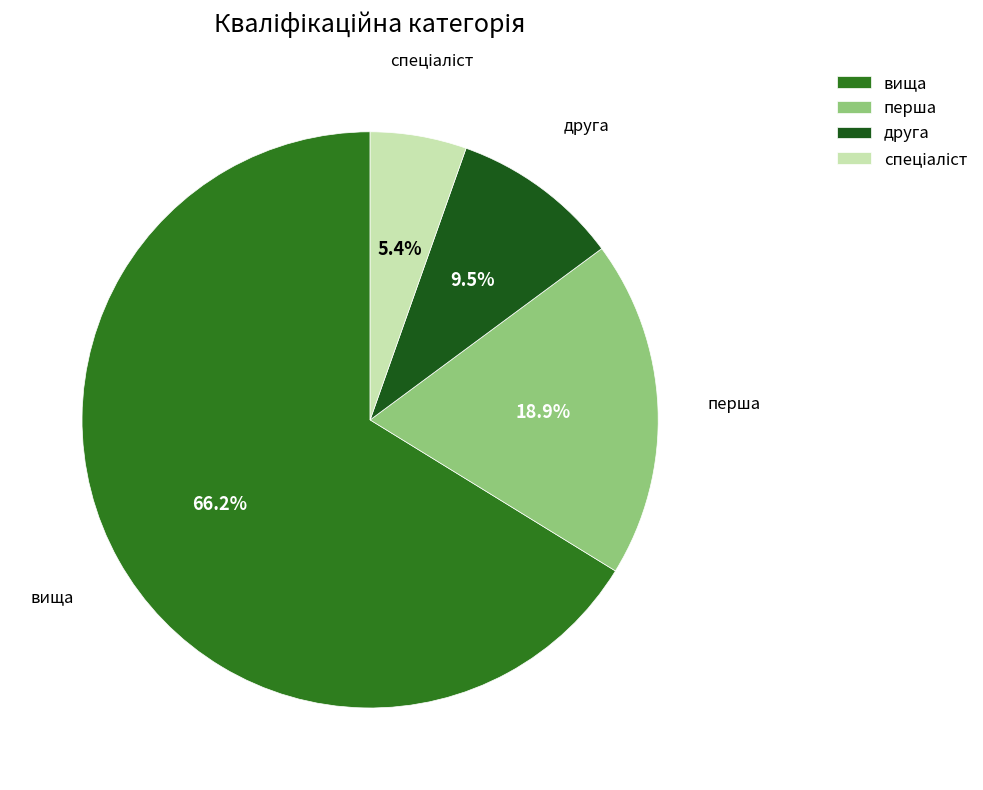

Which has a higher value, перша or вища?

вища